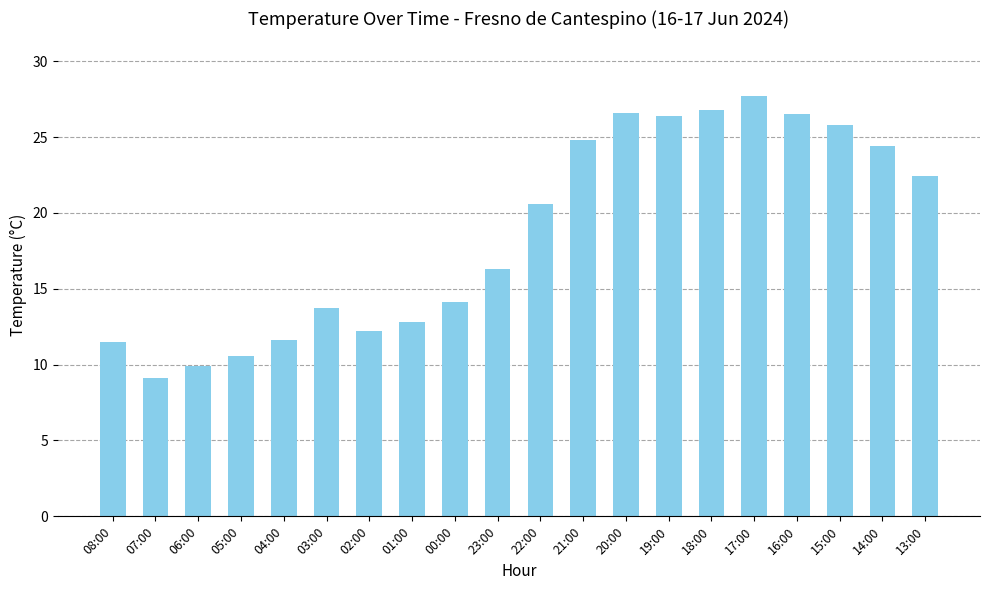

How many distinct data groups are displayed?

1